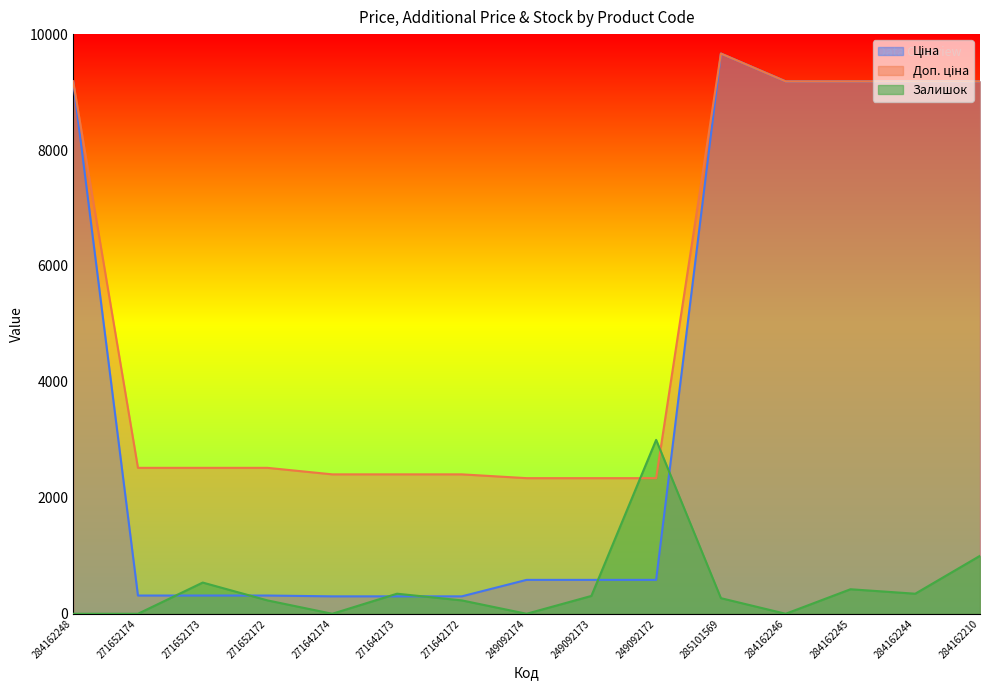

How many categories are shown in the chart?

15